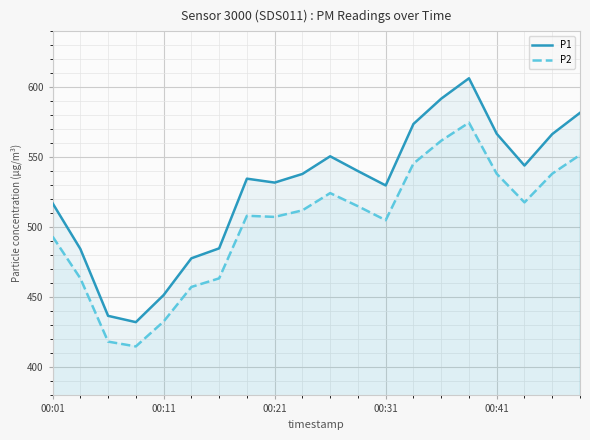

True or false: P2 and P1 cross at least once.

False